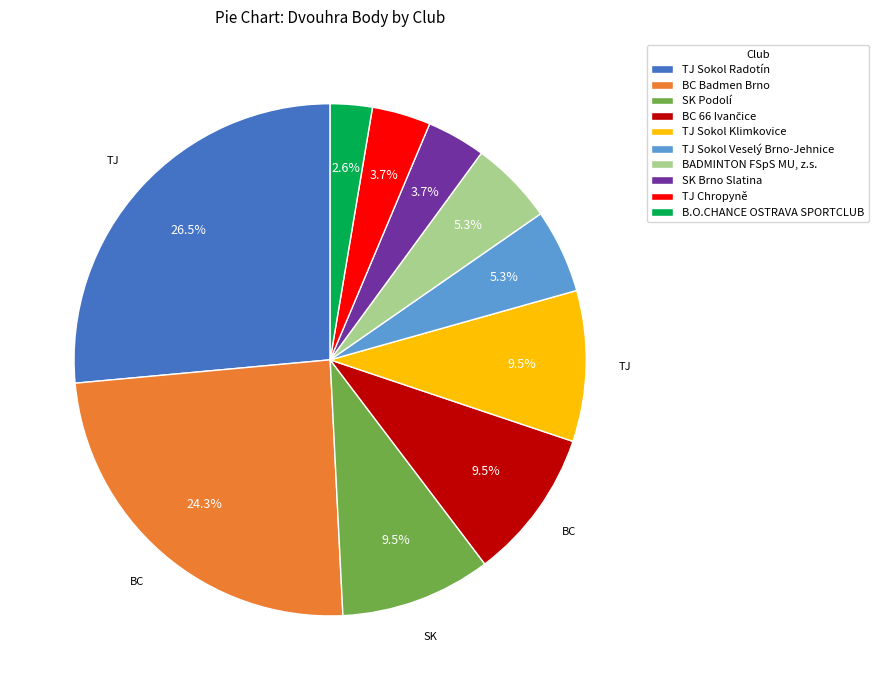

Which has a higher value, BC Badmen Brno or B.O.CHANCE OSTRAVA SPORTCLUB?

BC Badmen Brno